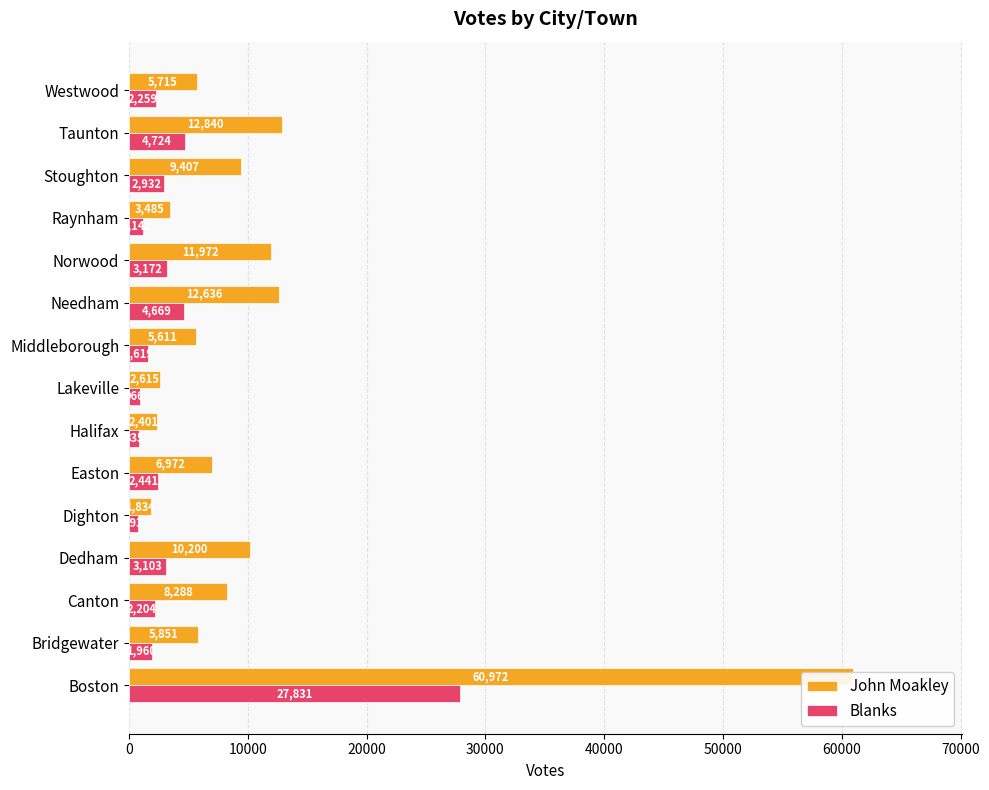

How many groups of bars are there?

15